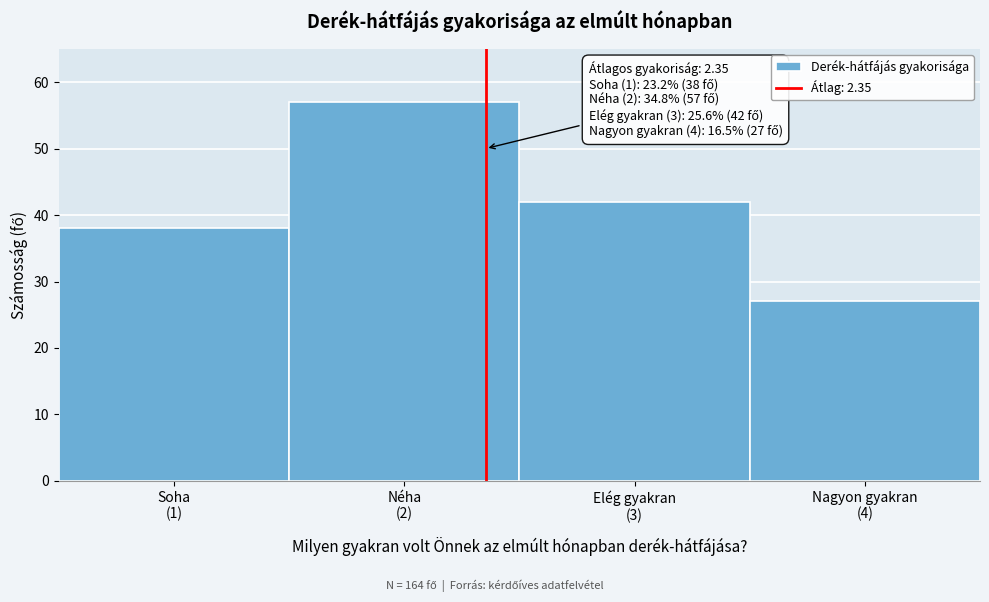

Reading right to left, what are all the values shown in this chart?

27	42	57	38